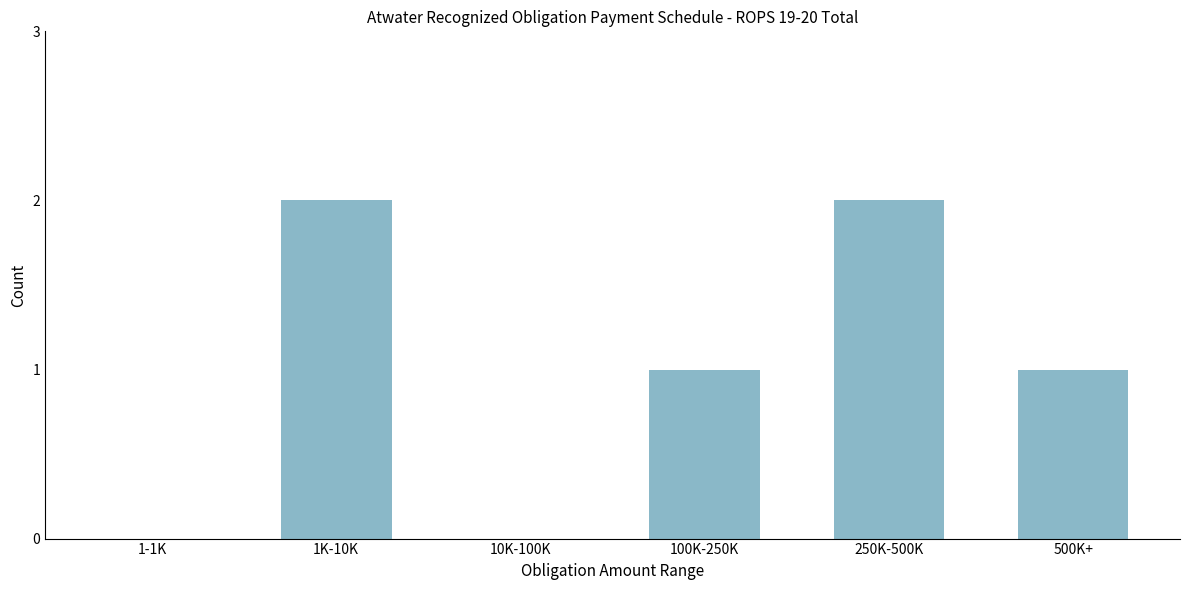

Reading right to left, extract all data points from this chart.

500K+=1	250K-500K=2	100K-250K=1	10K-100K=0	1K-10K=2	1-1K=0